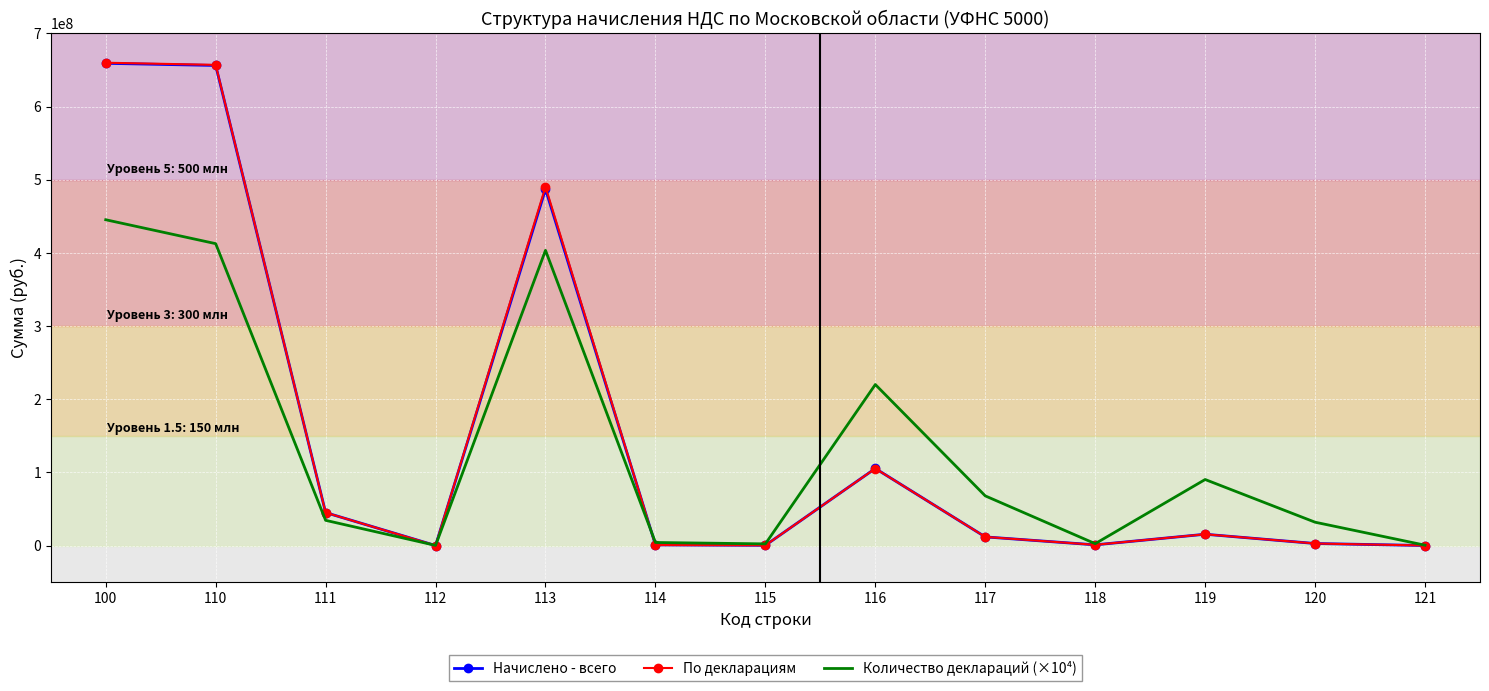

What is the greatest value displayed?

659940266